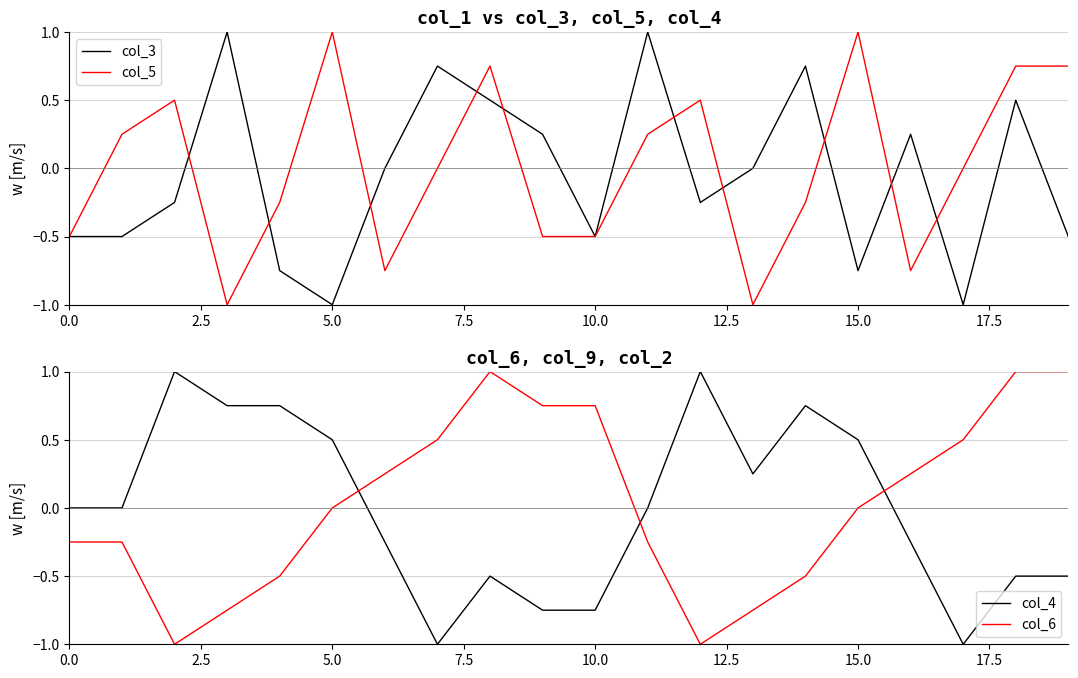

How many intersections are there between col_6 and col_3?

6